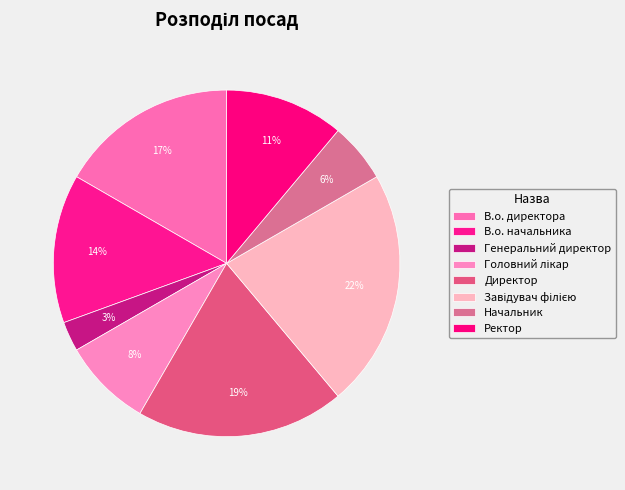

Which slice is the smallest?

Генеральний директор